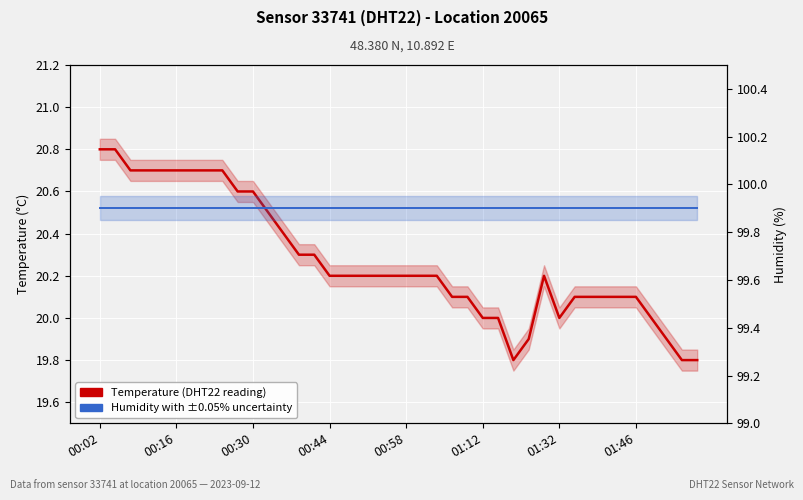

Is the value of Temperature (DHT22 reading) at 33 greater than the value of Humidity with ±0.05% uncertainty at 00:58?

No